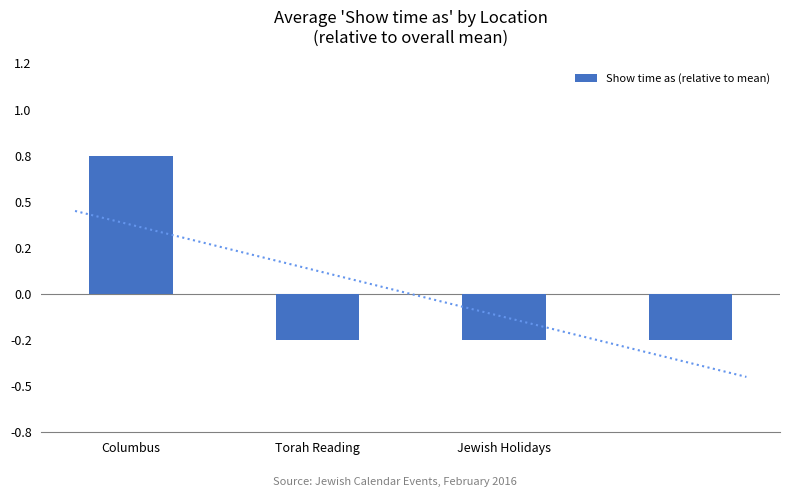

Where is the data nearest to the value 0?

Torah Reading